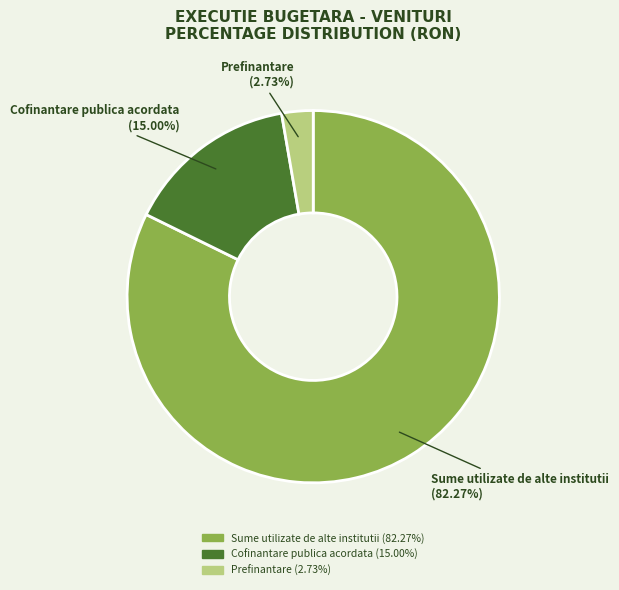

Which slice is the smallest?

Prefinantare